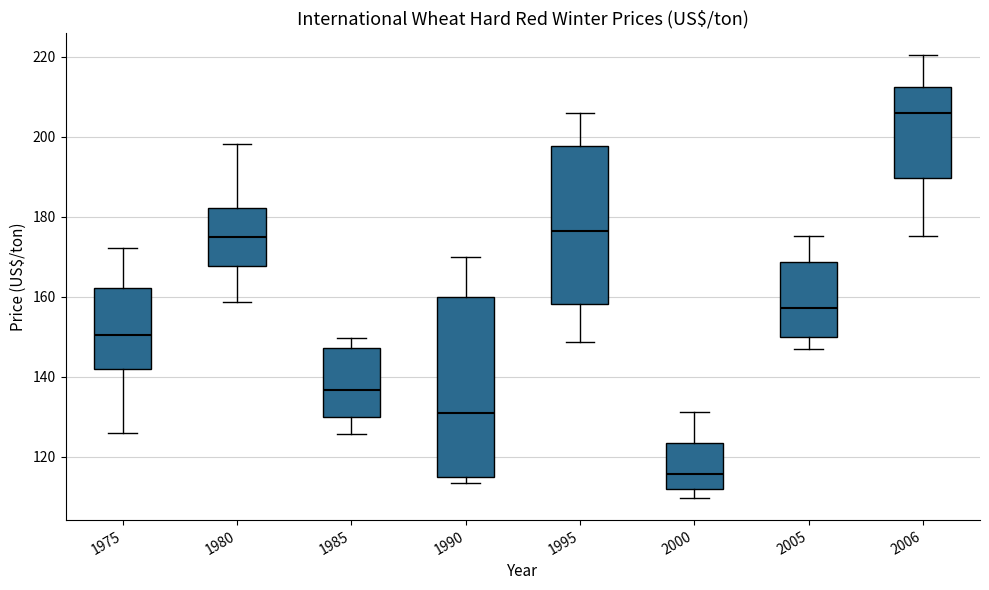

Which box's median line is the lowest?

2000